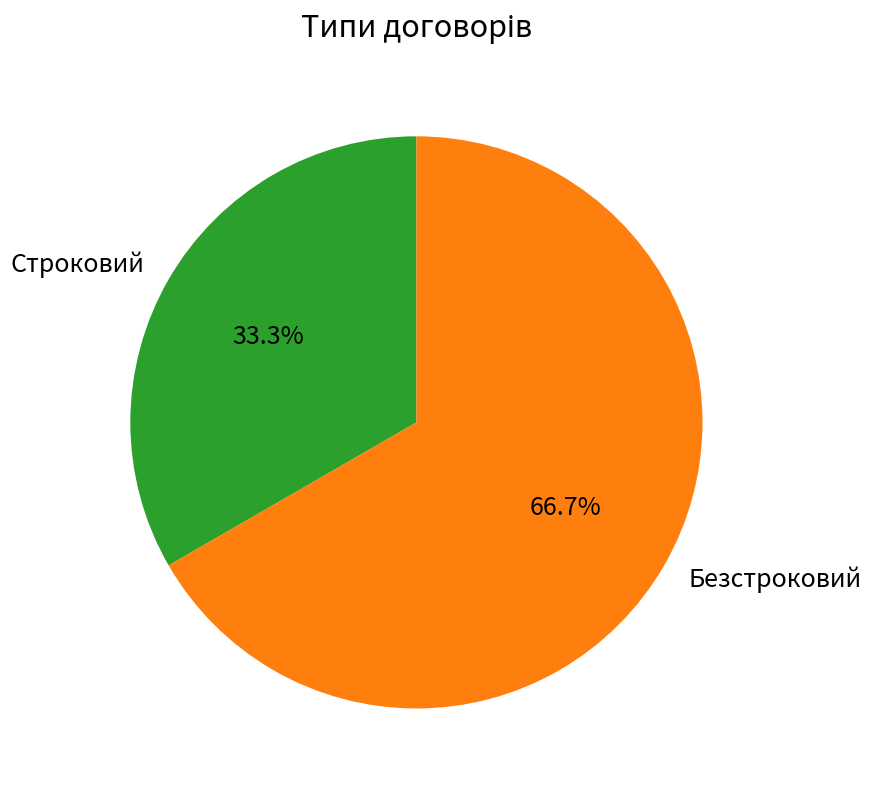

Which category has the smallest portion of the pie?

Строковий